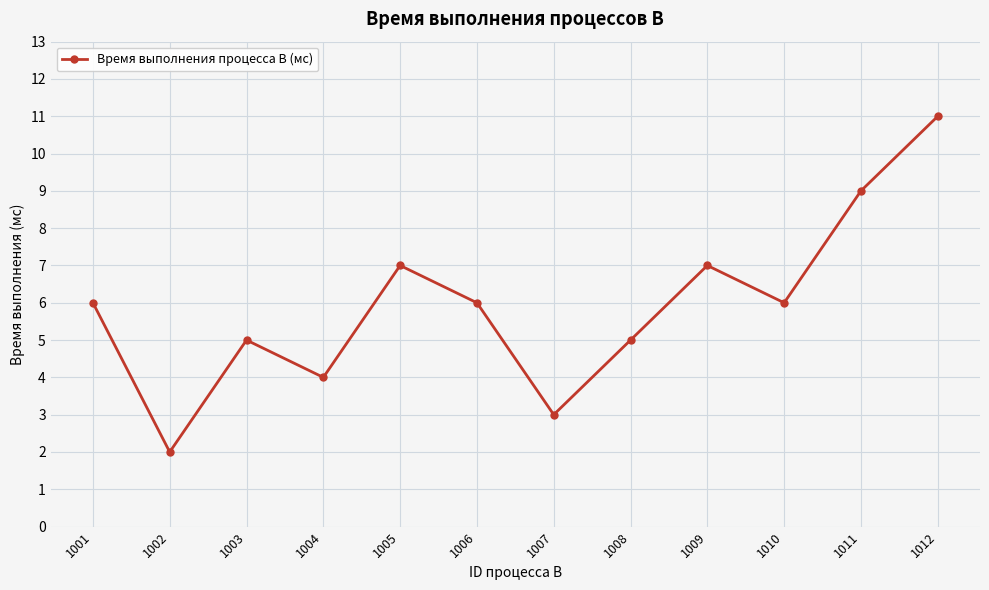

What is the difference between the values at 1010 and 1009?

1